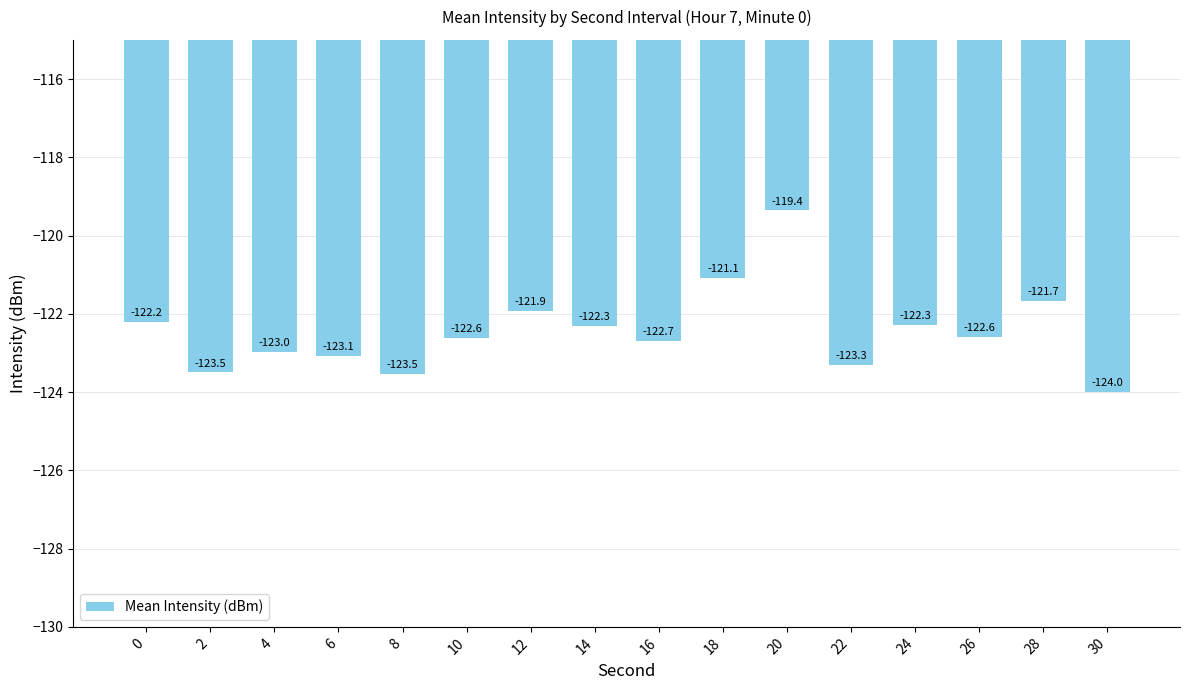

What value does the data have at 24?

-122.3